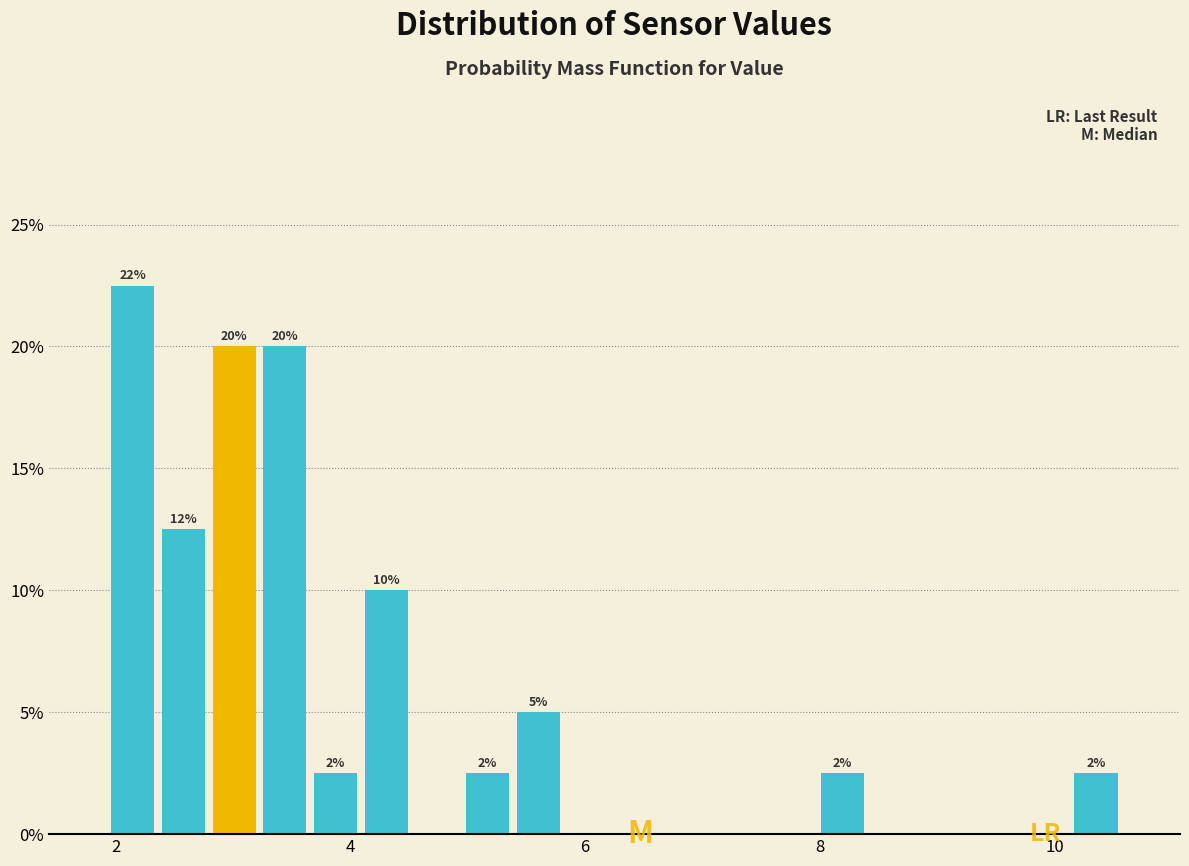

Read against the x-axis, roughly where is the centre of the tallest bar?

2.2